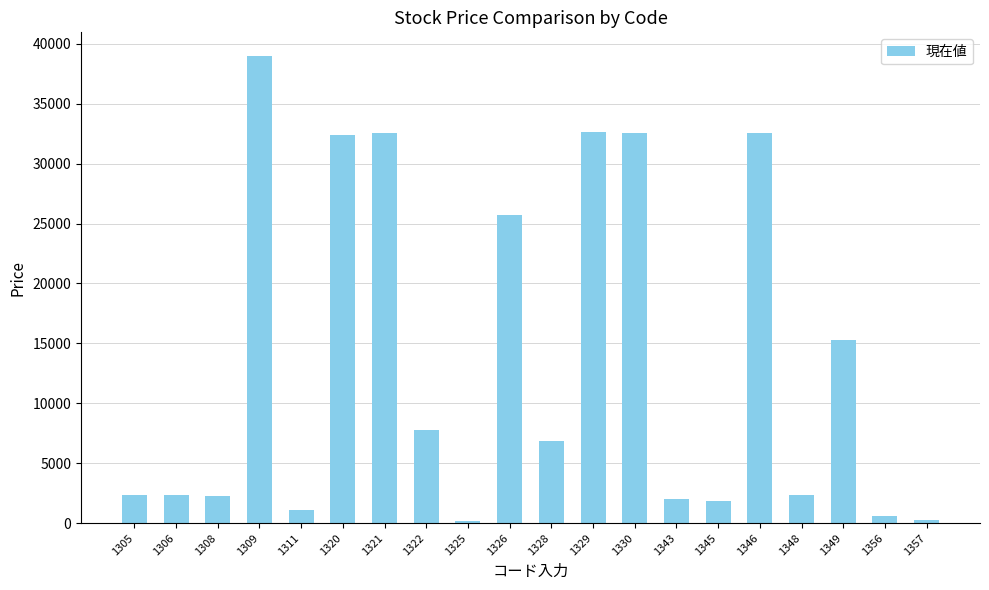

At which label does the data first exceed 6860?

1309